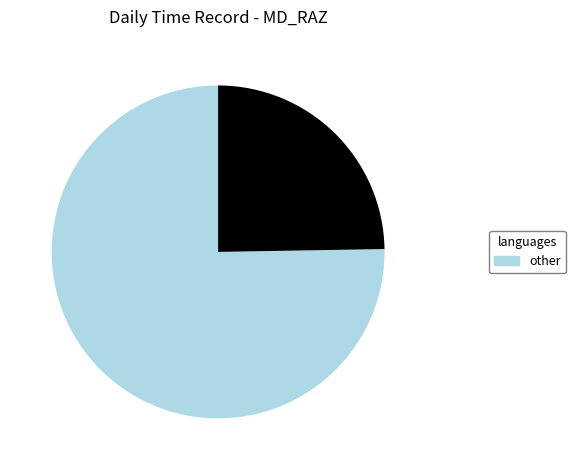

Does any single category account for the majority?

Yes